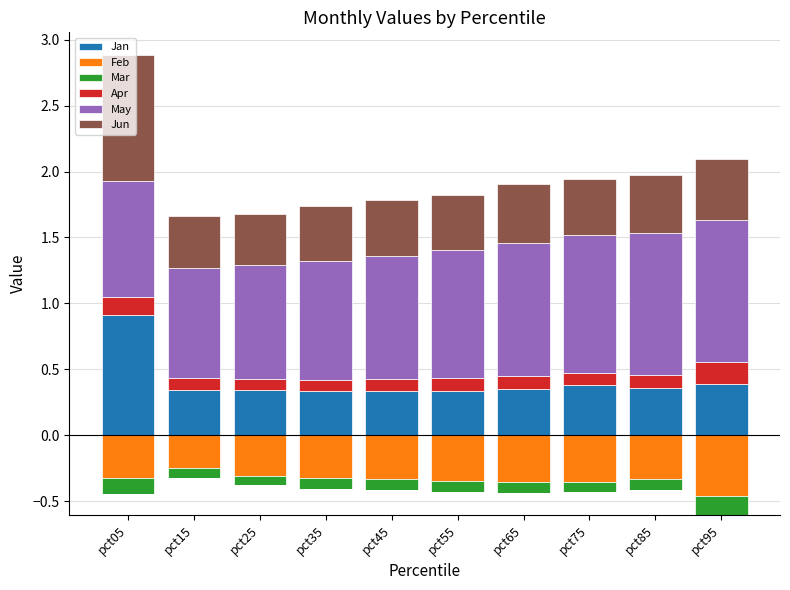

At which label is Feb closest to 0?

pct05